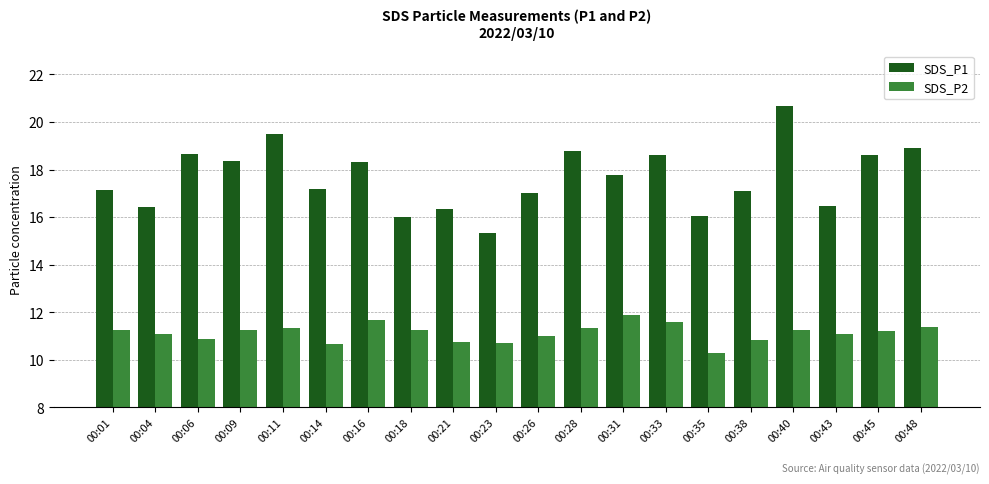

Which series has the largest total across all categories?

SDS_P1